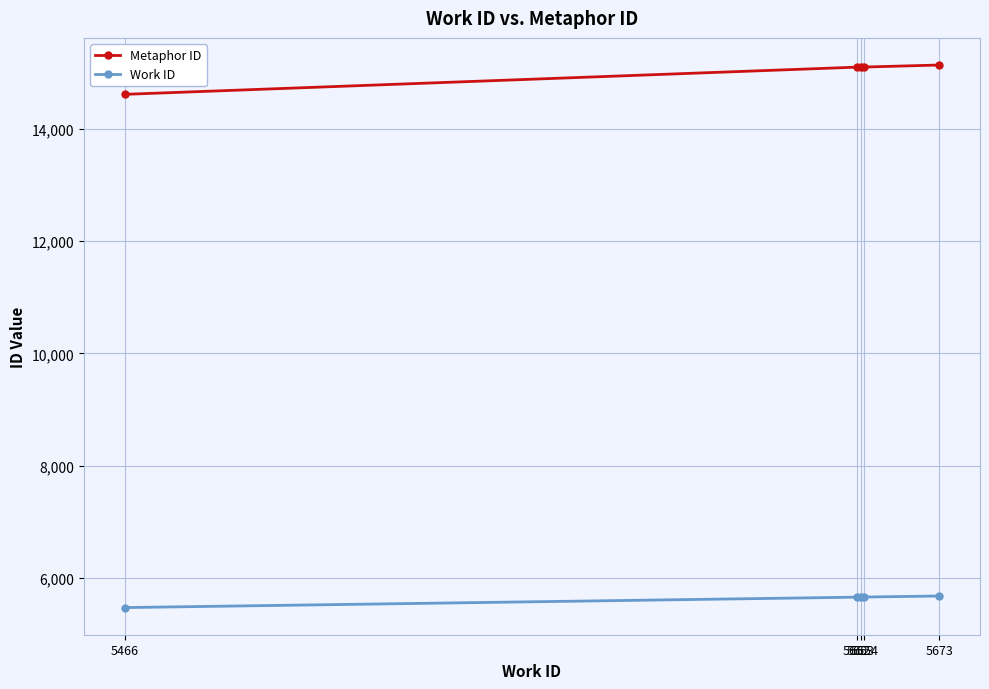

Which series has the widest spread of values?

Metaphor ID